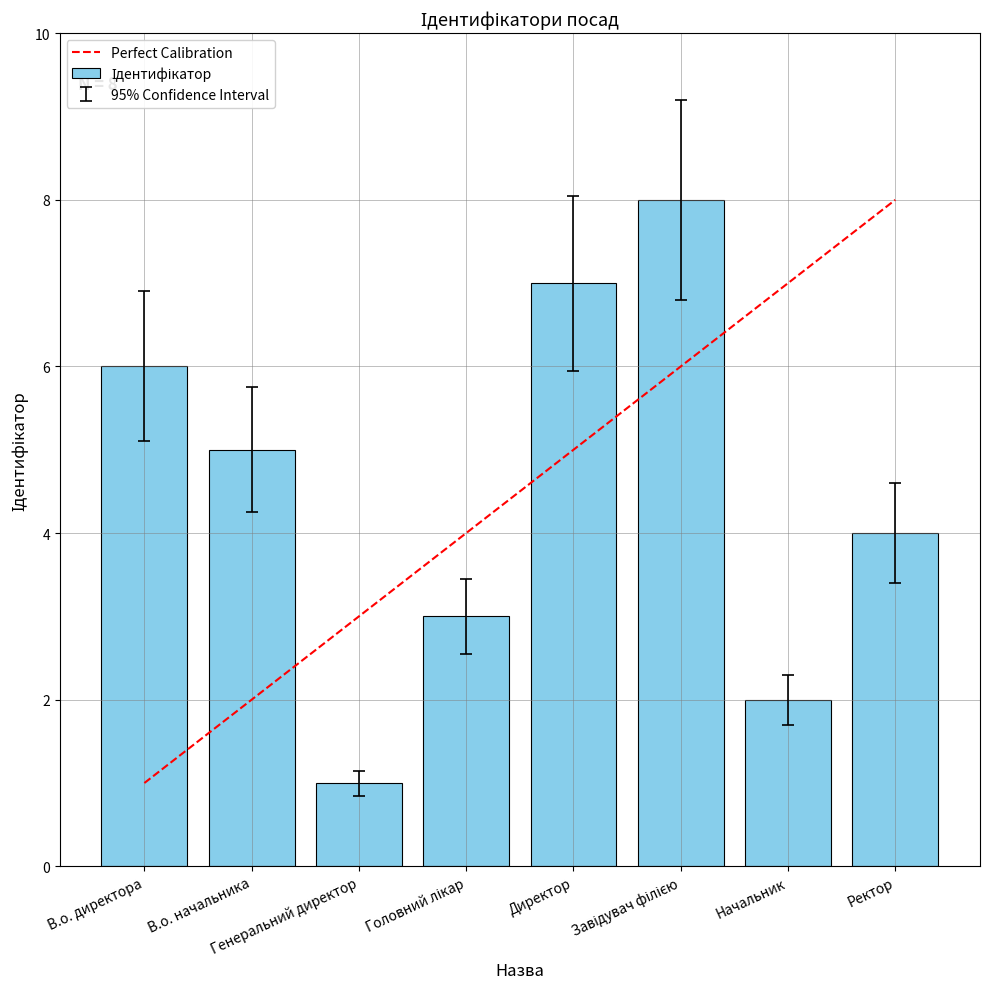

Is it true that the value at Генеральний директор is 0.5?

False